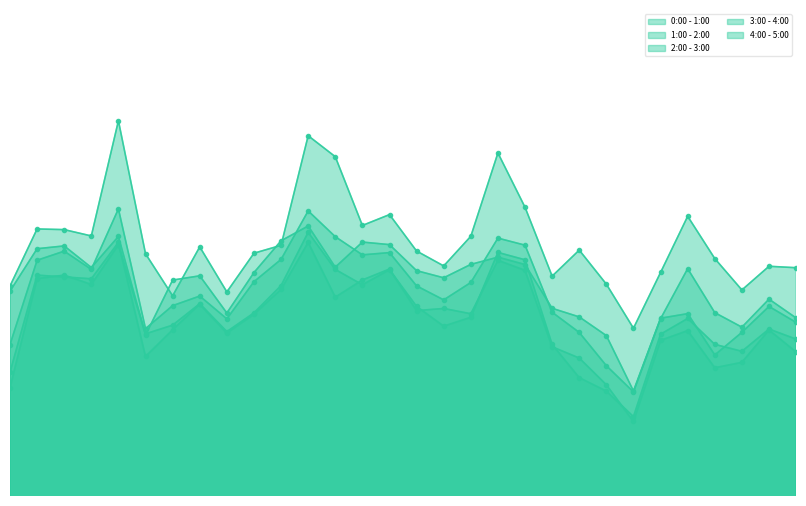

In 0:00 - 1:00, how many points are lower than both neighbors (excluding endpoints)?

8